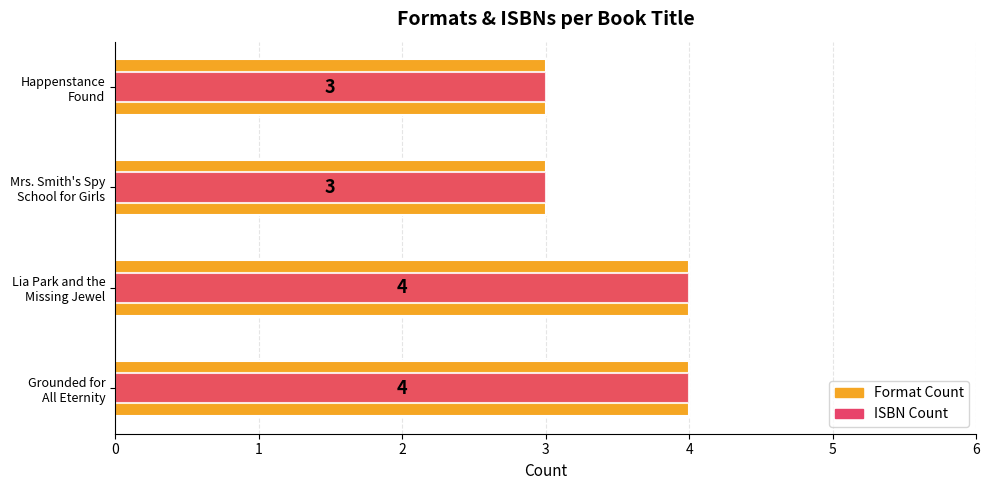

Reading left to right, extract all data points from this chart.

Format Count: 0=4	1=4	2=3	3=3
ISBN Count: 0=4	1=4	2=3	3=3